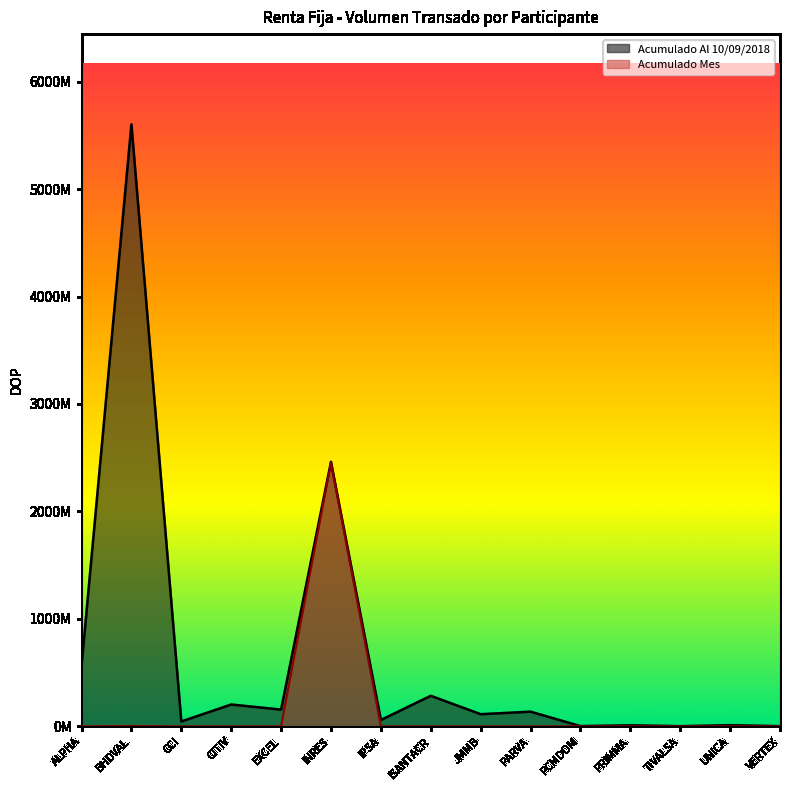

Which series has the largest range (max minus min)?

Acumulado Al 10/09/2018